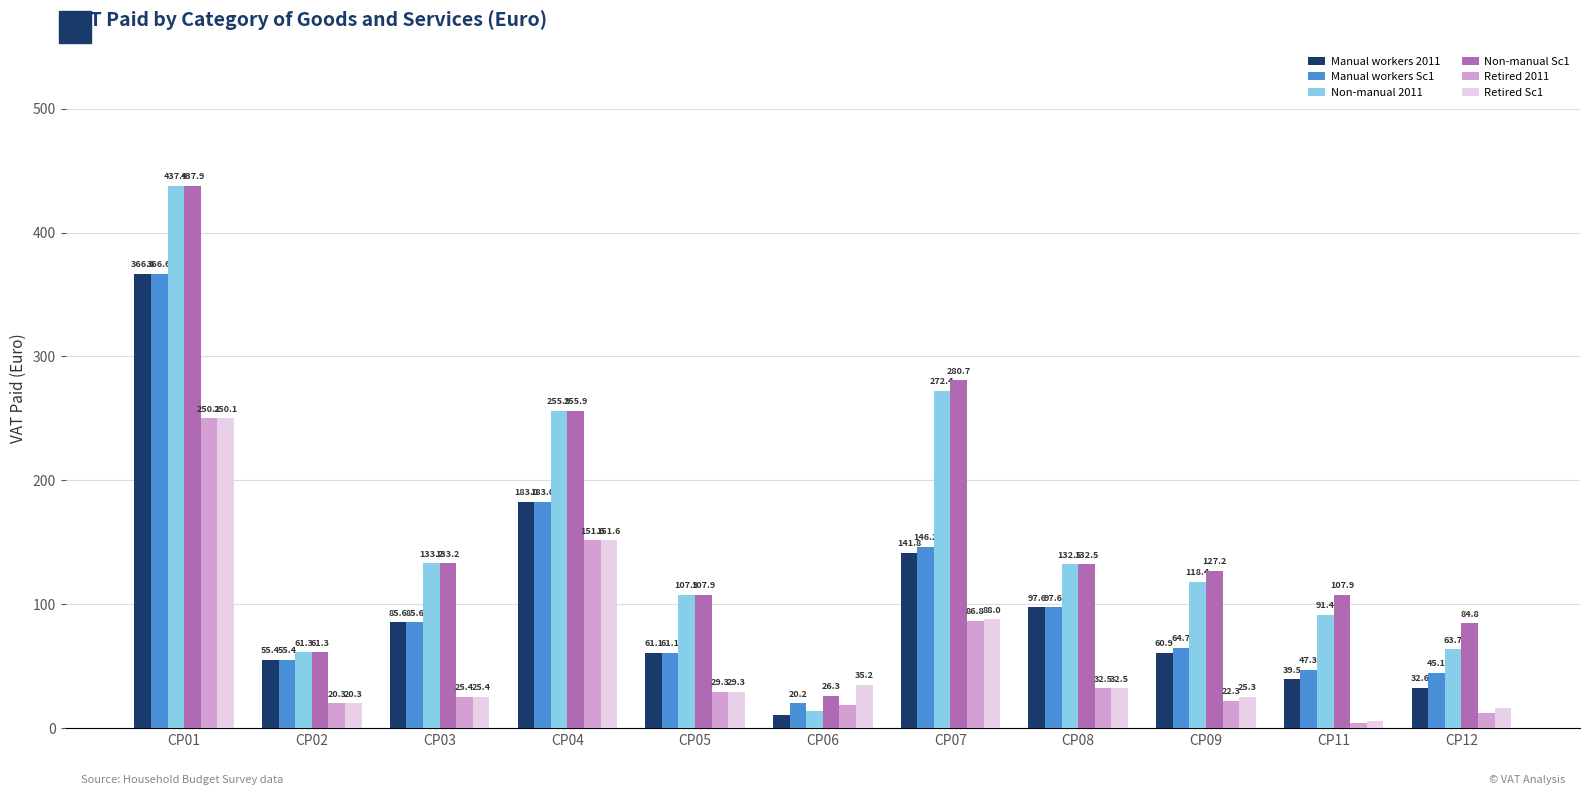

Which series has the largest range (max minus min)?

Non-manual 2011